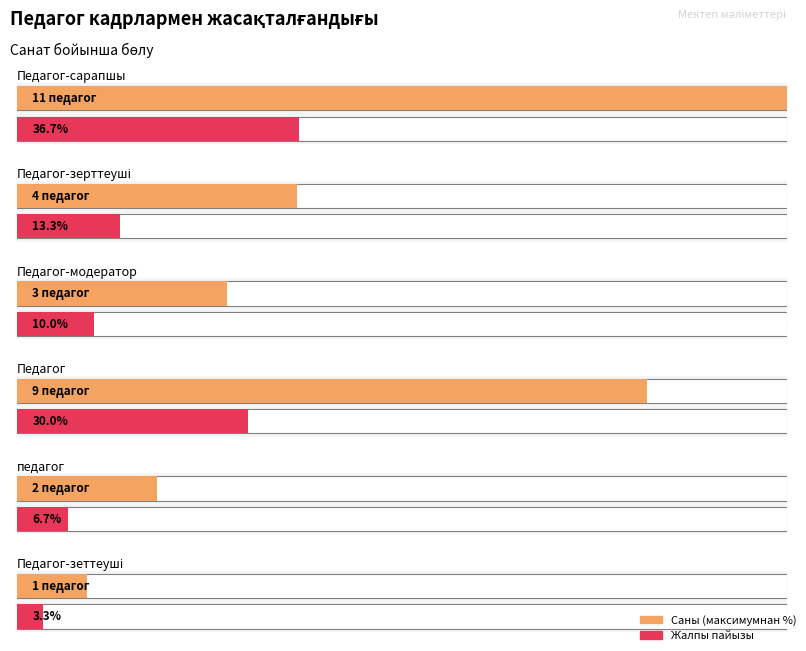

How many bars are there in total?

12